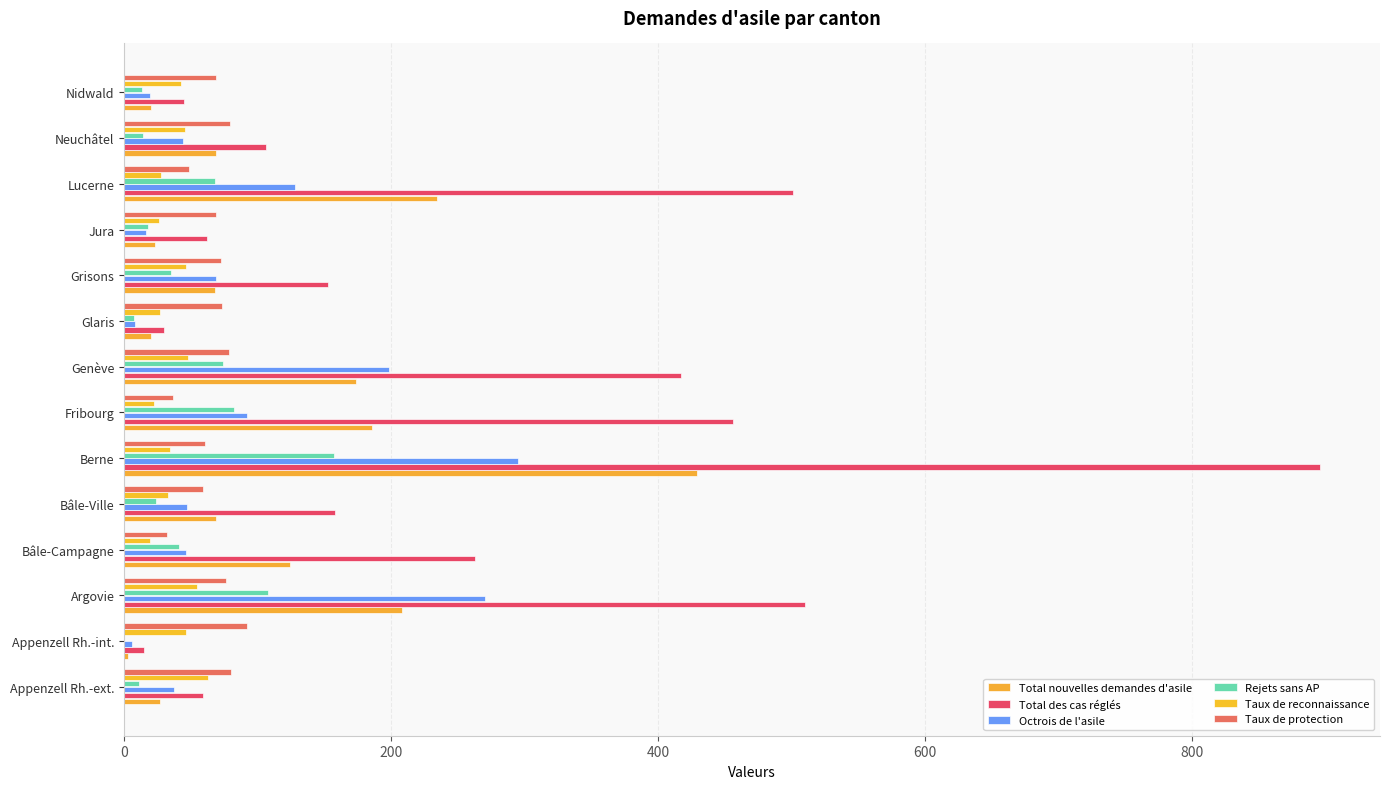

How many data points does each series have?

14